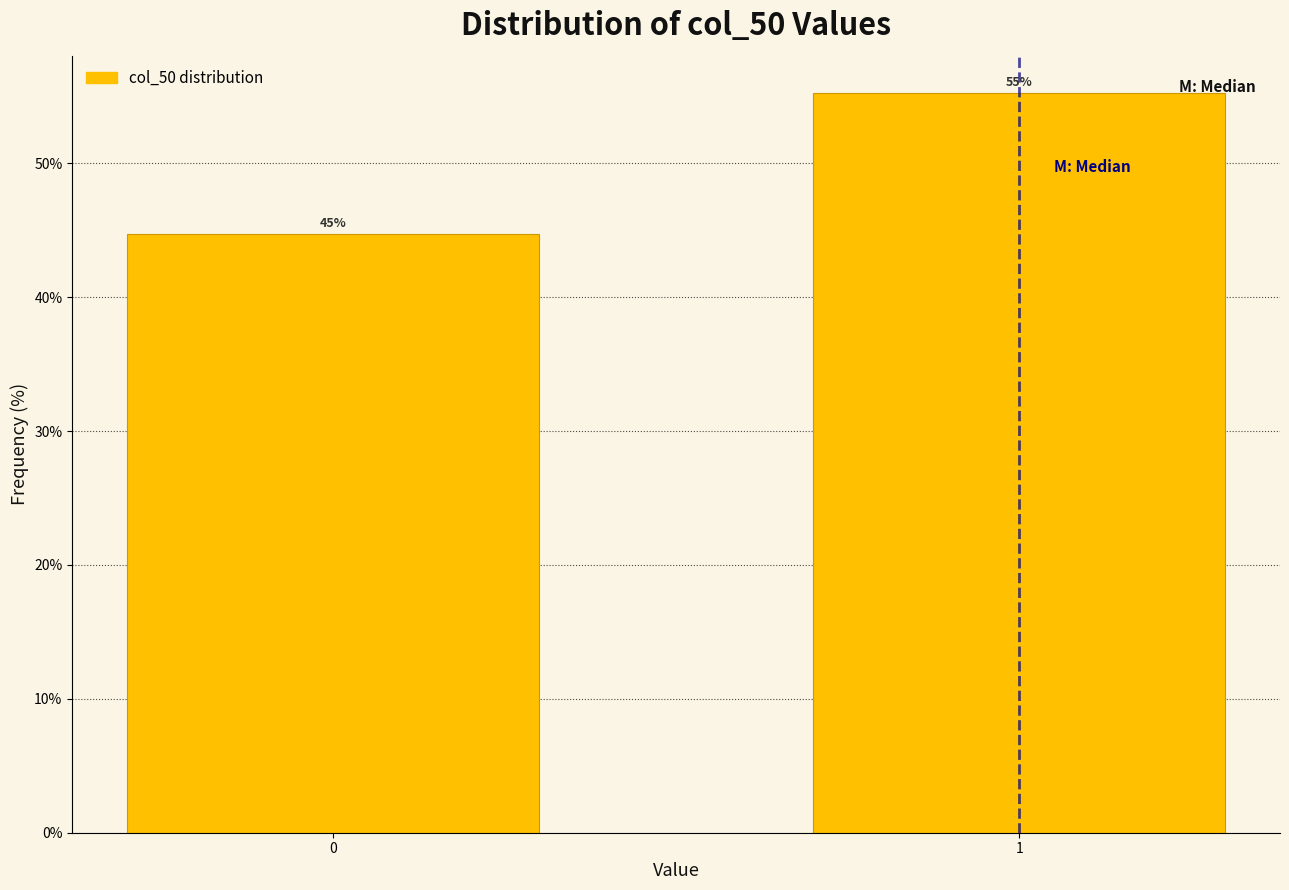

What is the smallest value displayed?

44.7